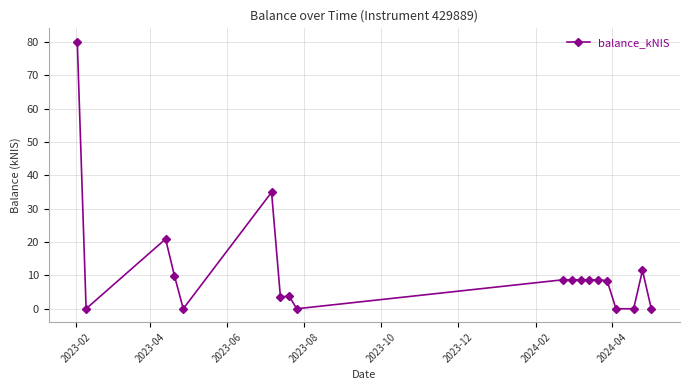

True or false: the data has more than 2 interior local peaks.

True